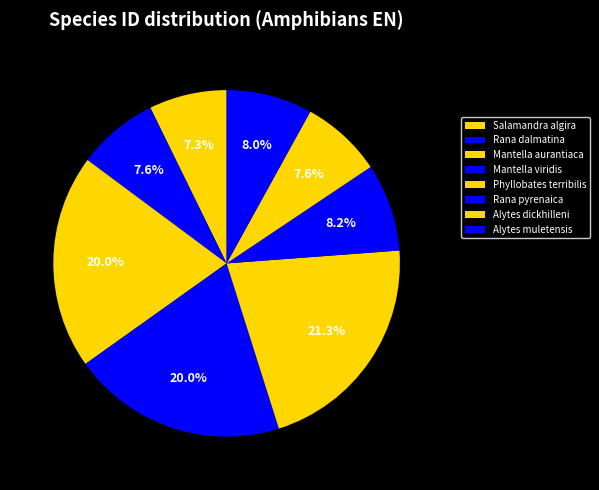

How many segments does this pie chart have?

8